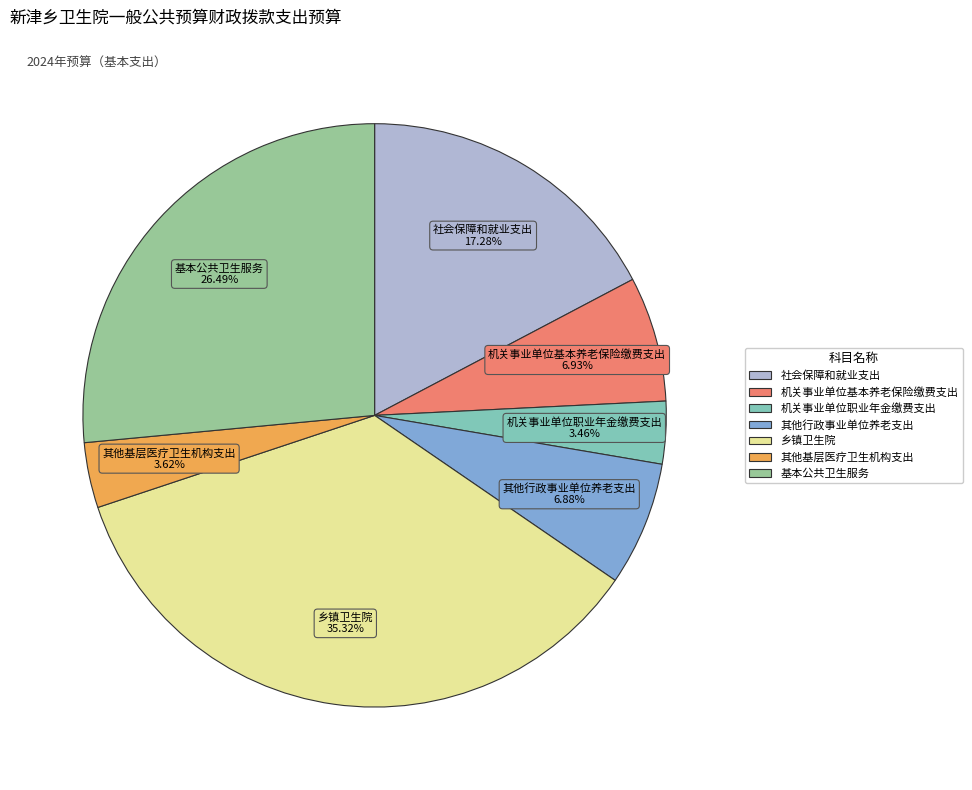

Between 机关事业单位基本养老保险缴费支出 and 社会保障和就业支出, which is larger?

社会保障和就业支出